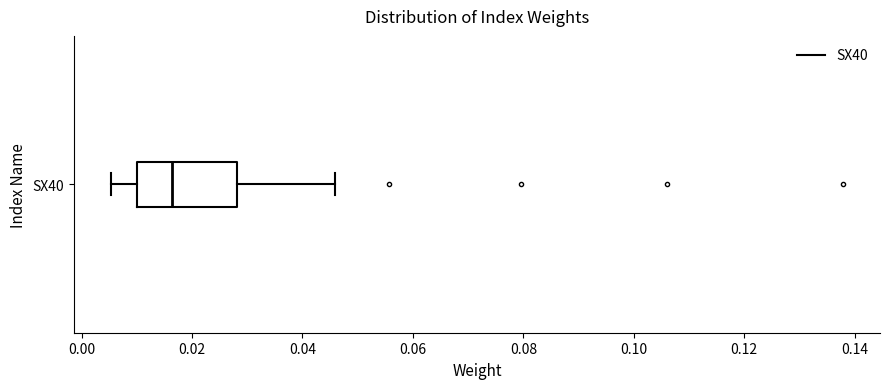

Transcribe this box plot: give where the median line is, the range the box spans, and where the two whiskers end, as read against the x-axis. The values are not printed on the chart, so give them approximately, as read against the axis.

median 0.016, box 0.010 to 0.028, whiskers 0.006 to 0.046